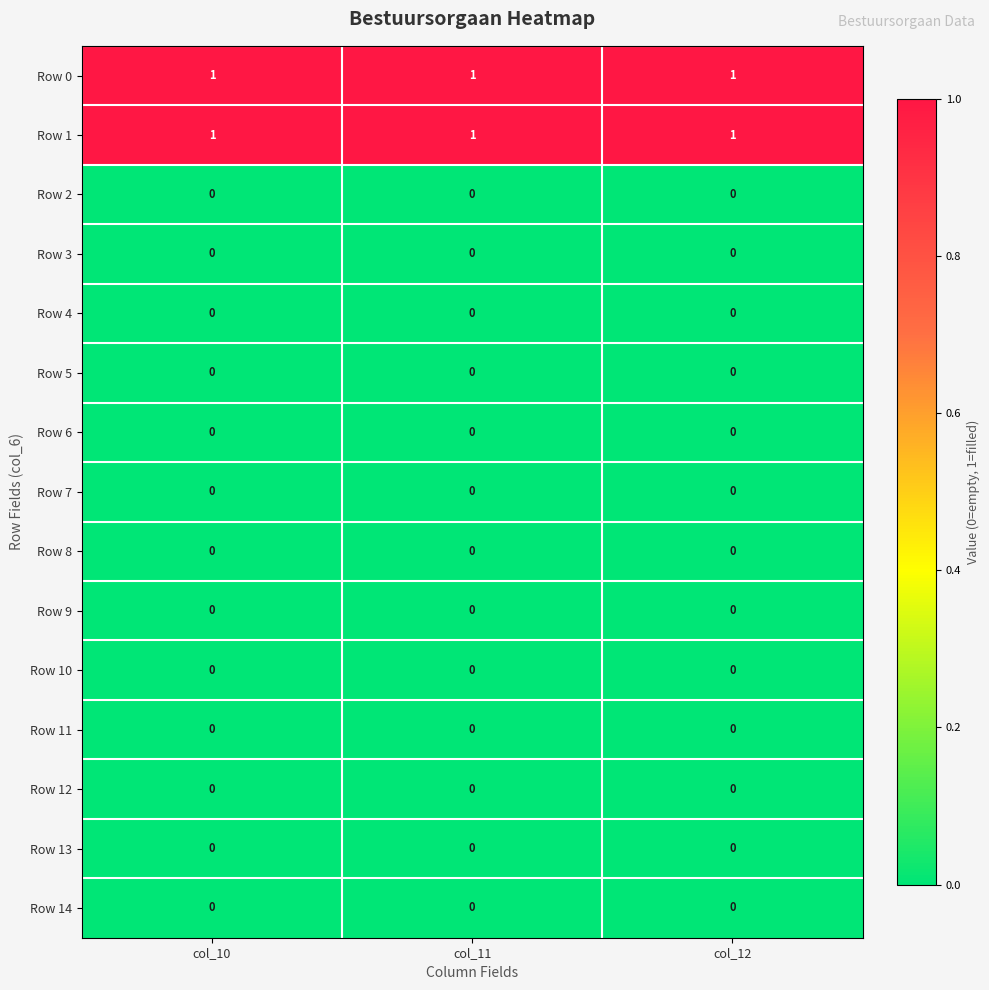

At how many categories does at least one series exceed 0?

3